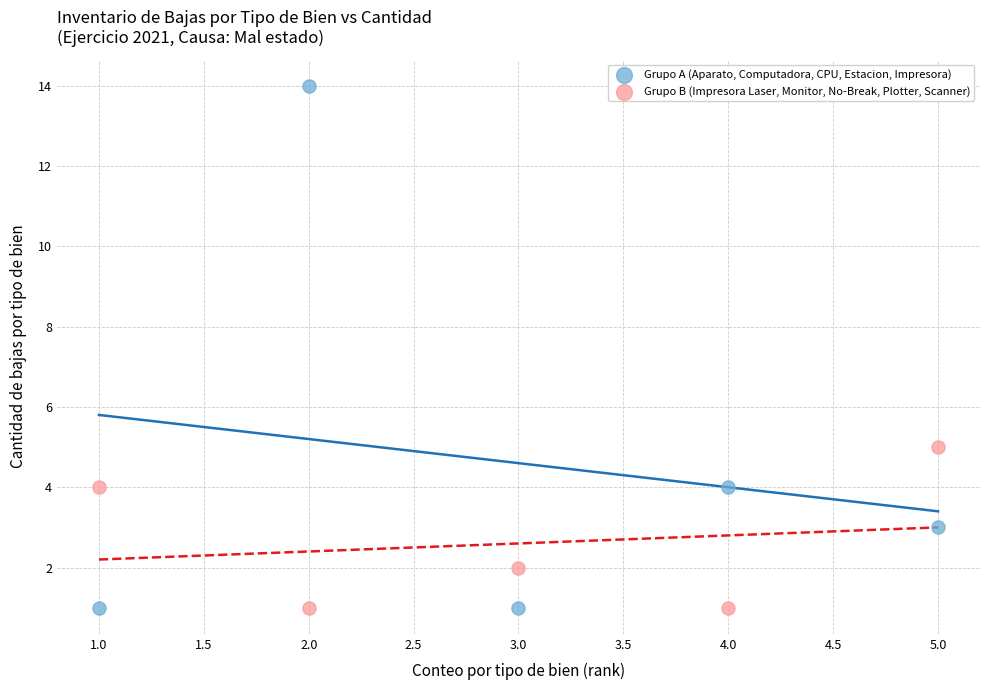

Across all data points, what is the range of X values (max minus min)?

4